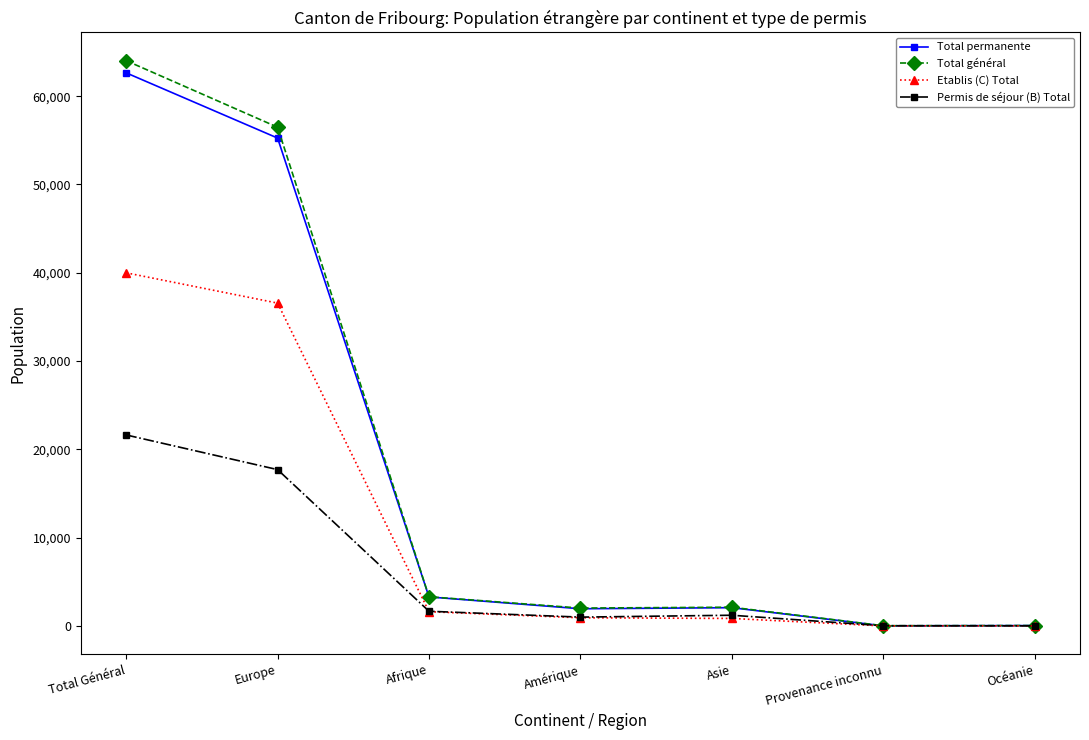

At which label is Total général closest to 32021?

Europe